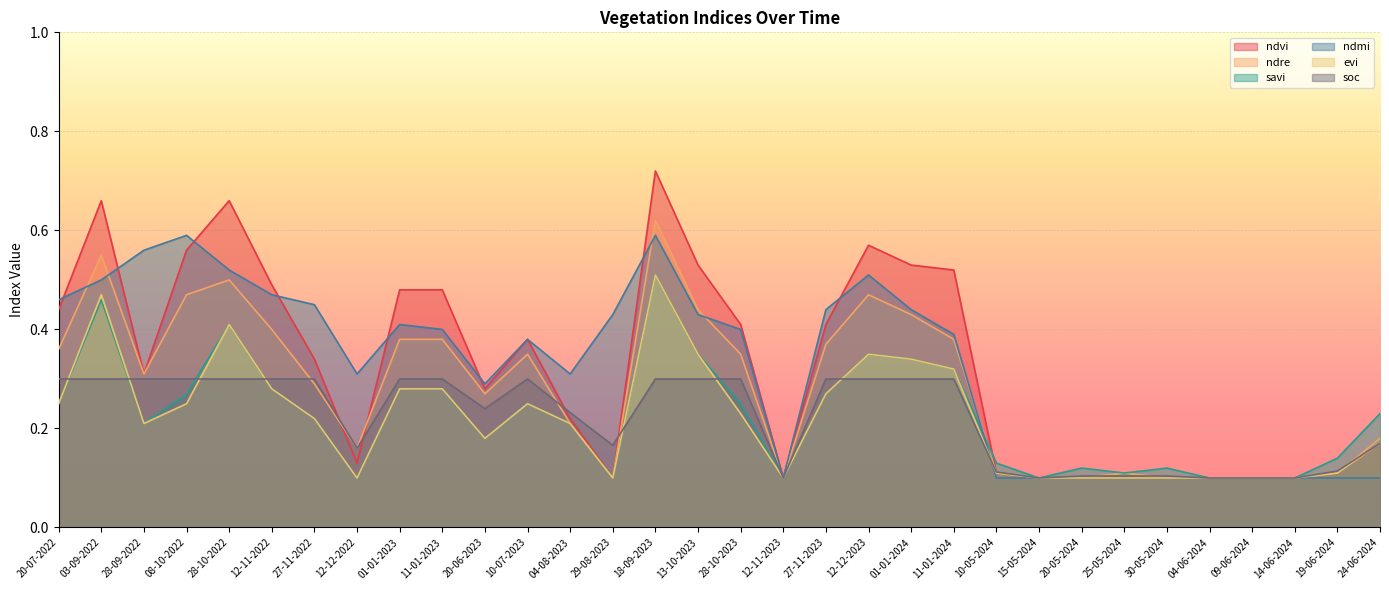

What is the value of the ndvi point at the 5th from the left?

0.7